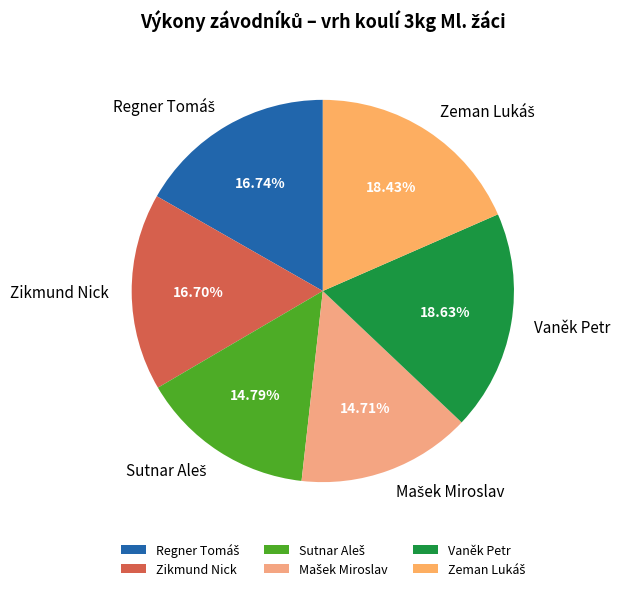

Count the number of slices in the pie.

6